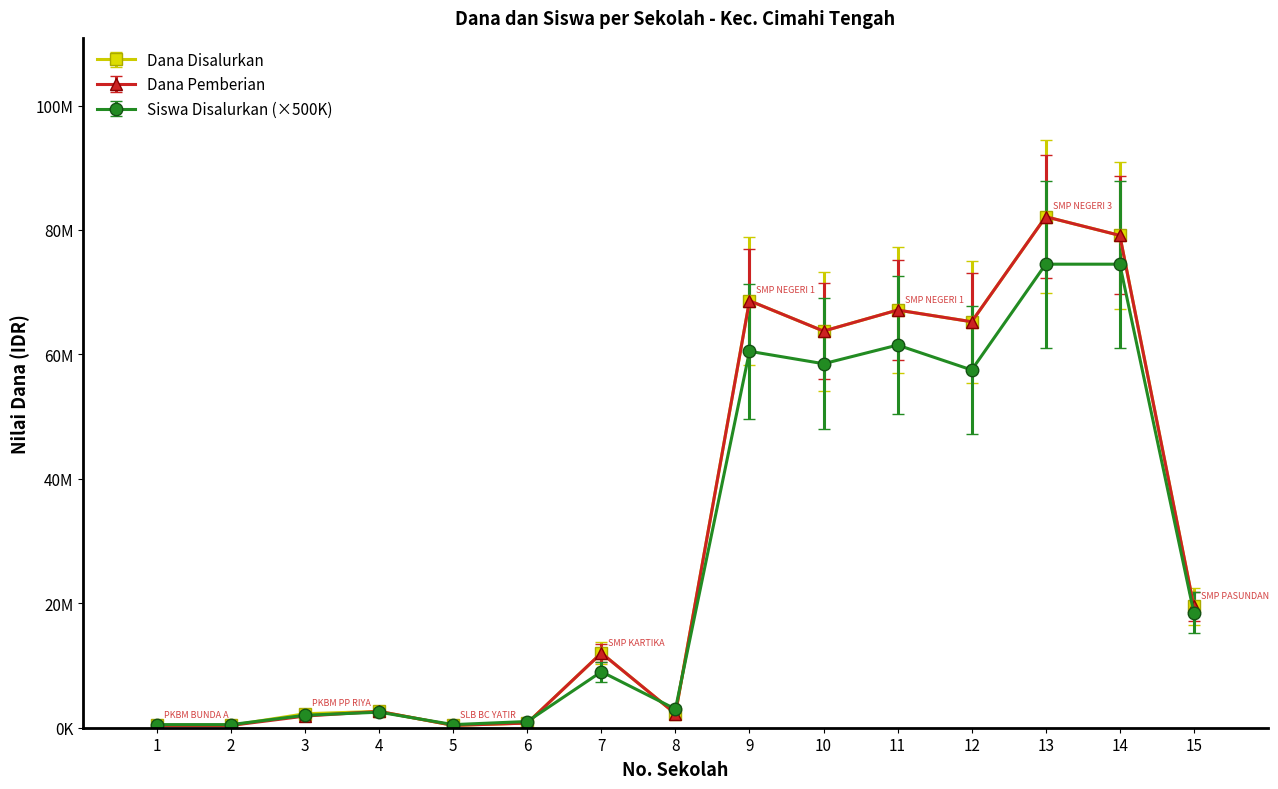

What is the highest value of the Dana Pemberian series?

82125000